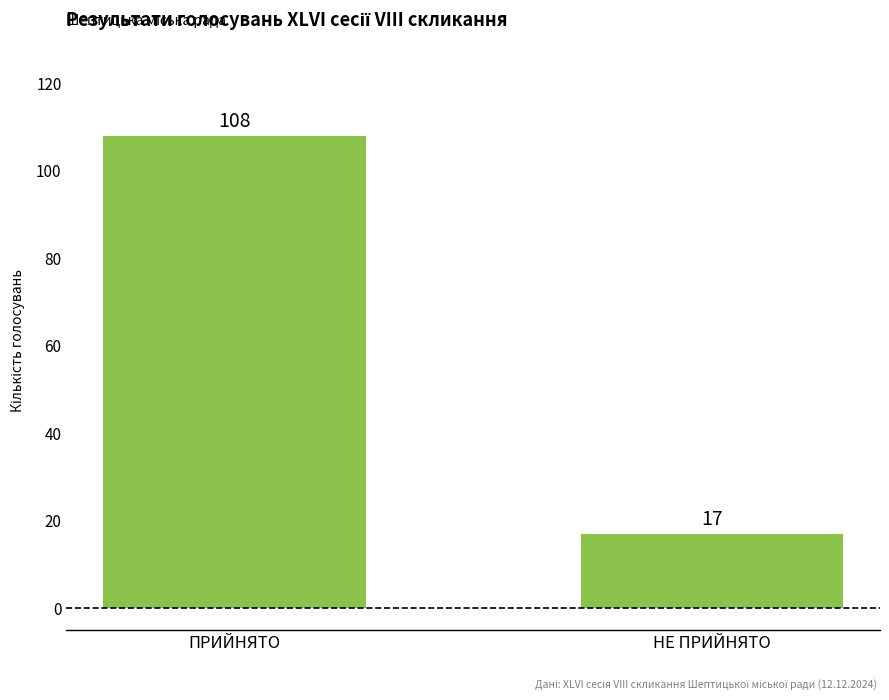

What is the sum of all values?

125